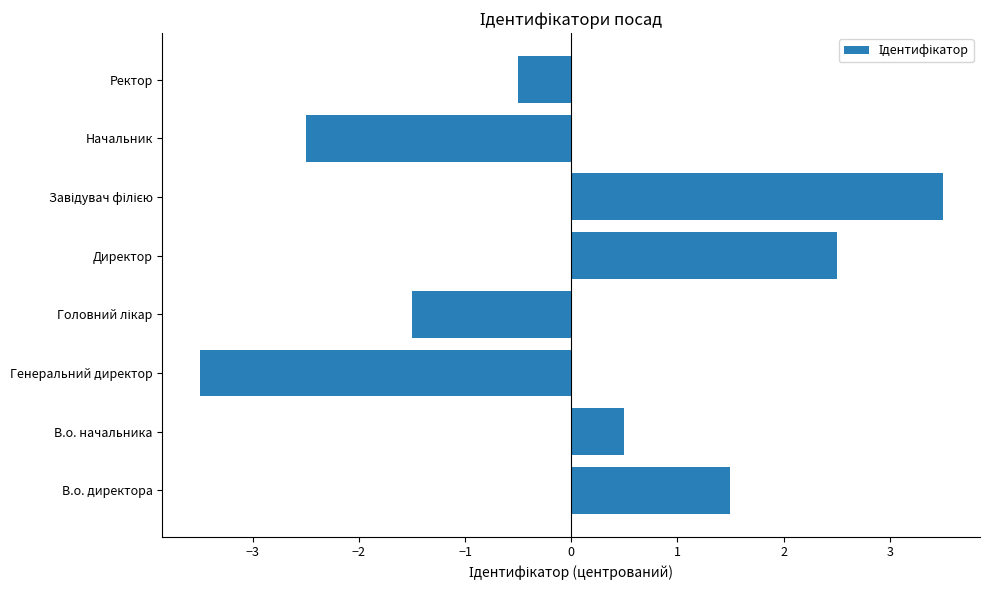

The value at В.о. директора is 2.6. True or false?

False